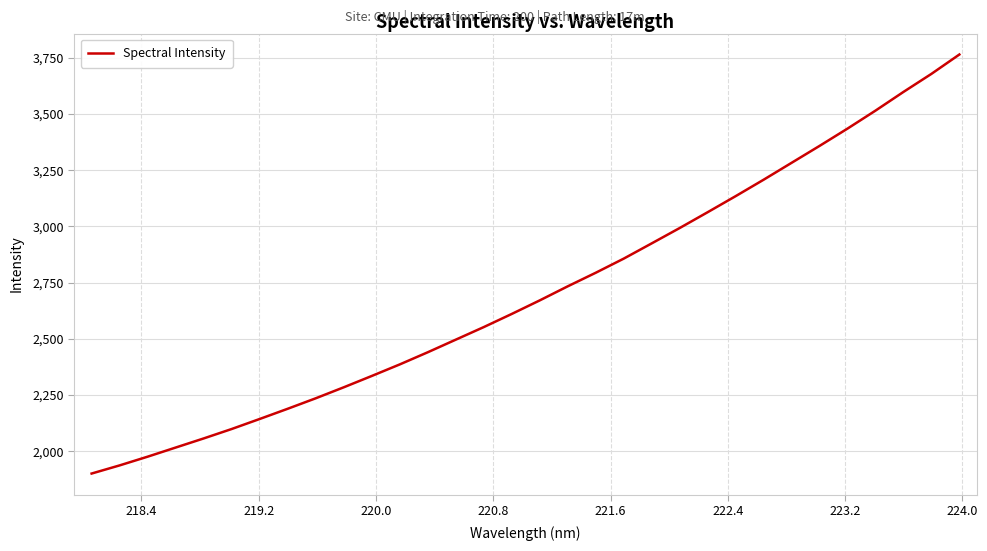

What is the greatest value displayed?

3764.4